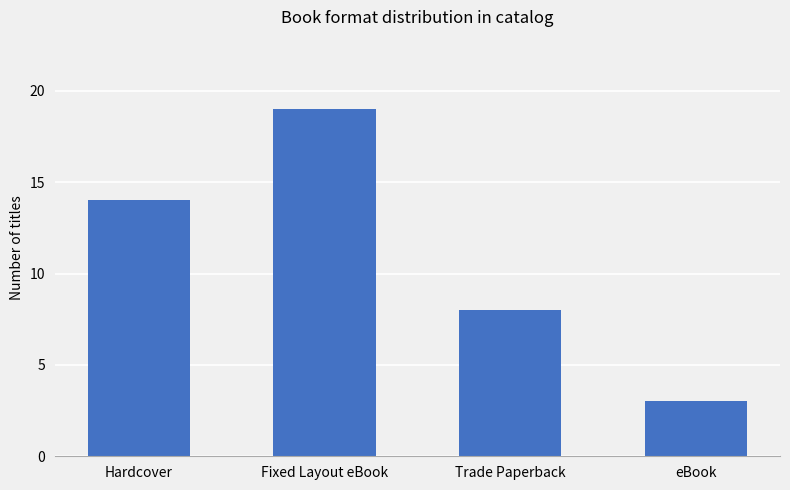

What is the difference between the second highest and second lowest values?

6